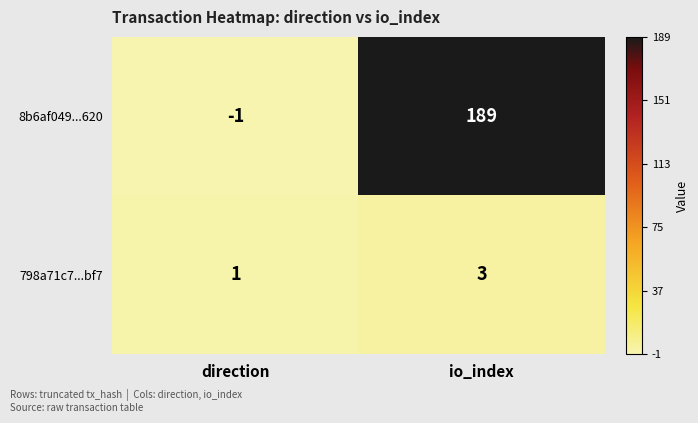

What is the highest value of the 798a71c7...bf7 series?

3